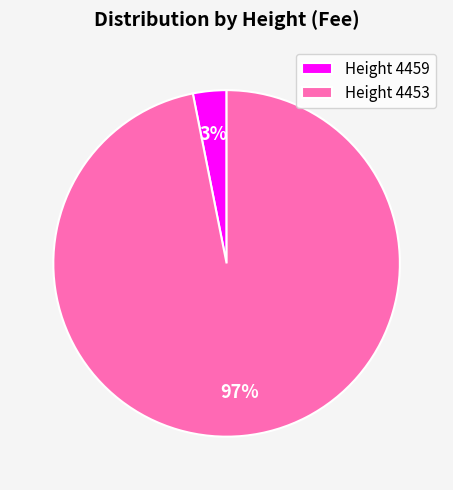

Rank the categories by value from lowest to highest.

Height 4459, Height 4453